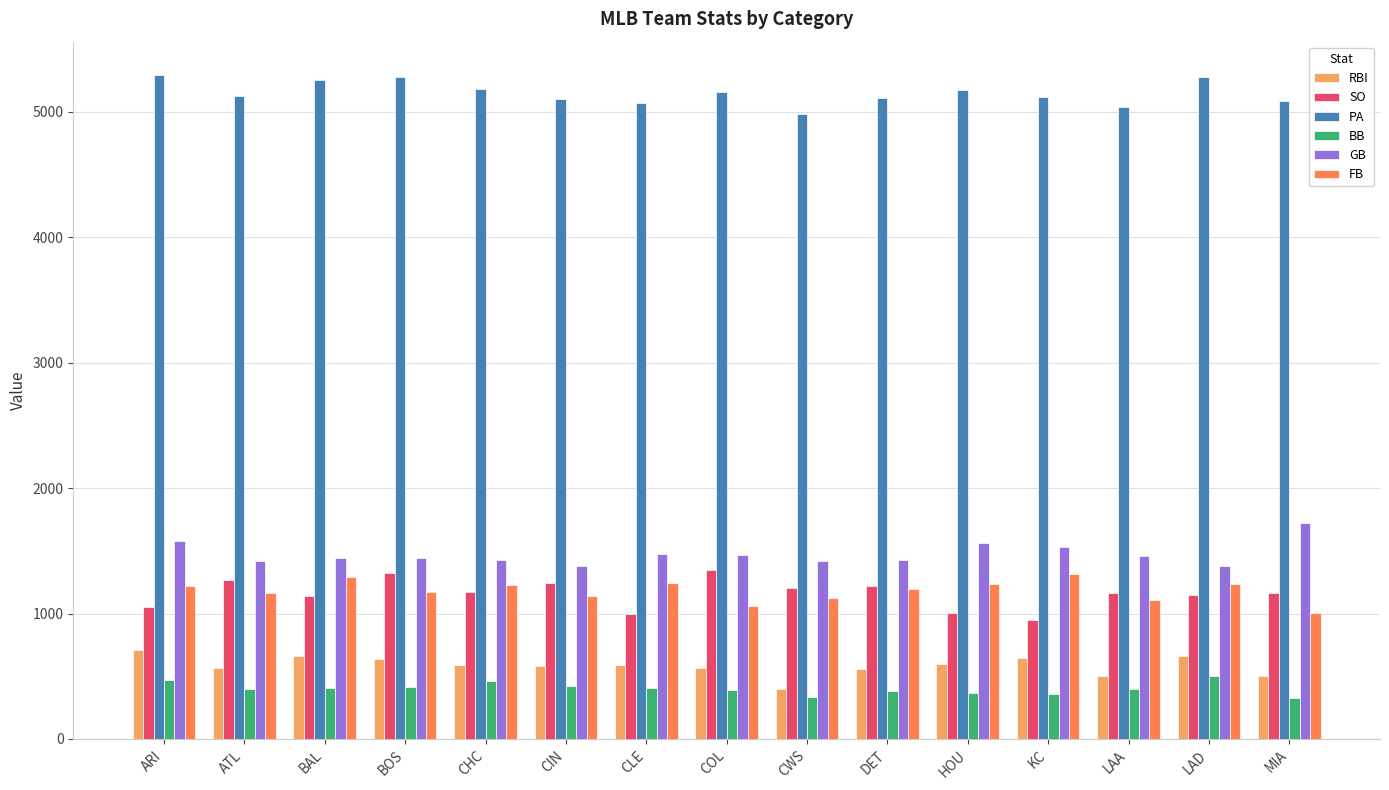

What is the difference between the highest and lowest values at BAL?

4843